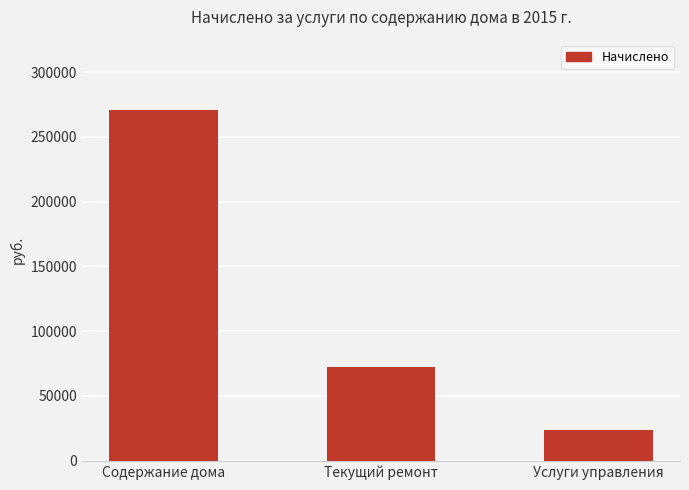

What value does the data have at Услуги управления?

23397.2